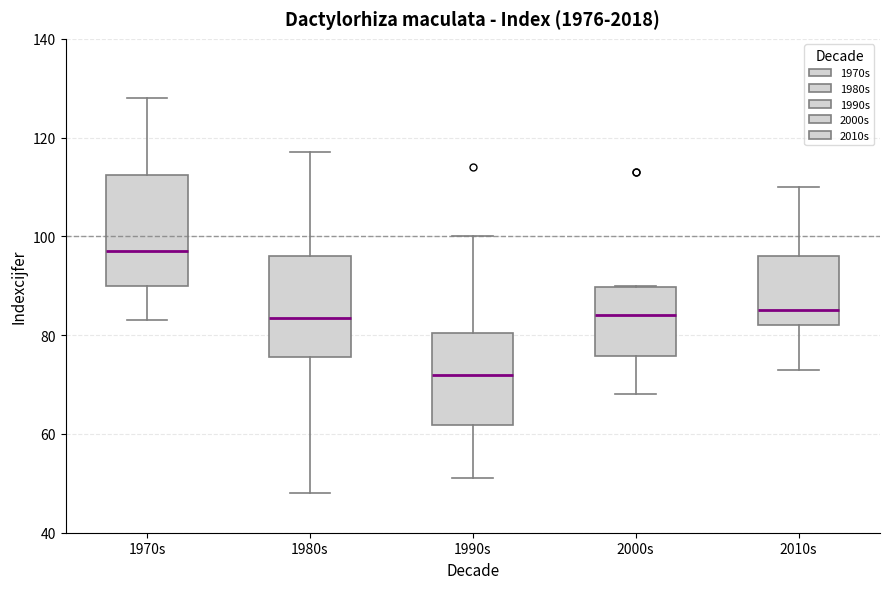

Where is the upper edge of the box for 1970s on the y-axis? The values are not printed on the chart, so give them approximately, as read against the axis.

112